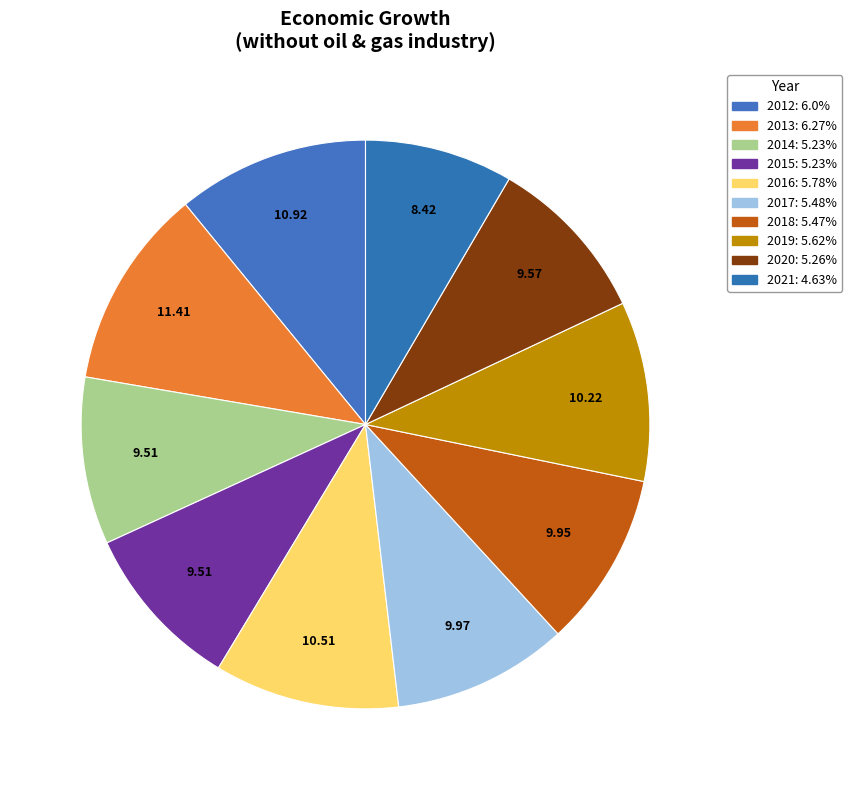

What is the largest slice in the pie chart?

2013